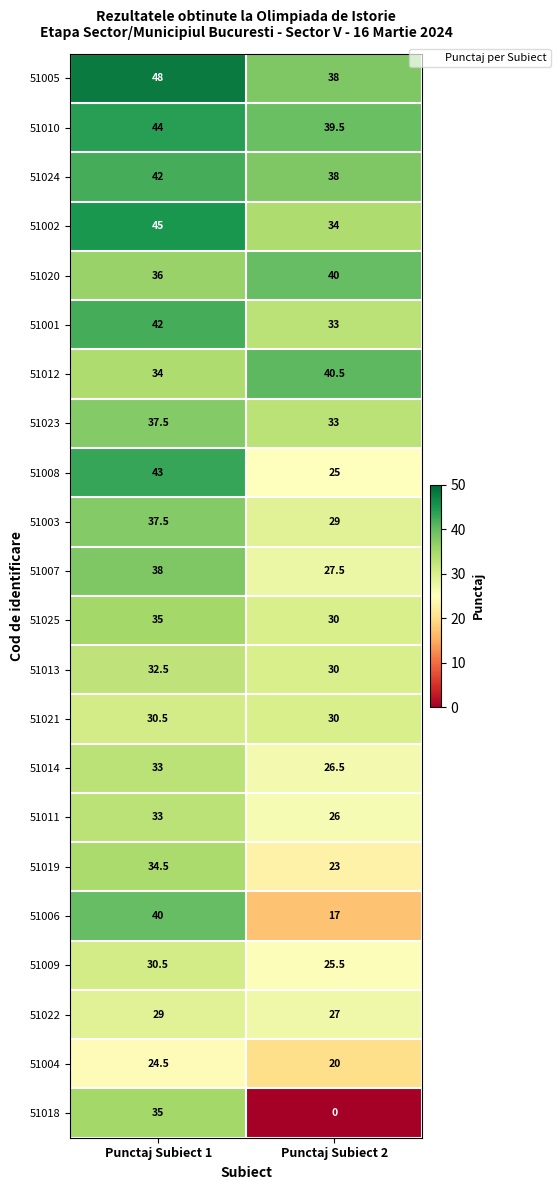

What is the difference between the 51014 values at Punctaj Subiect 1 and Punctaj Subiect 2?

6.5